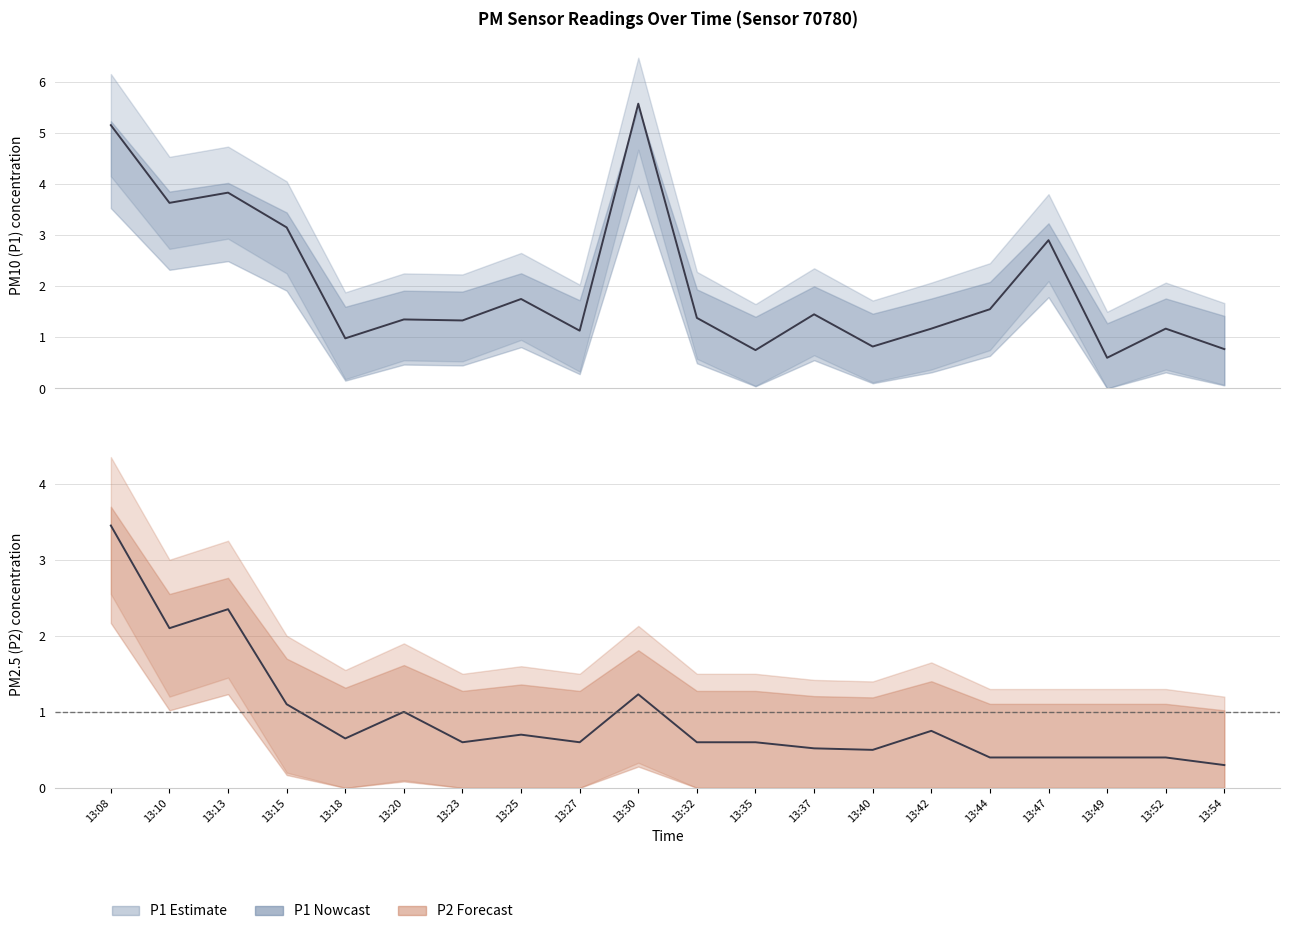

What is the value of the P1 point at the 17th from the left?

2.9